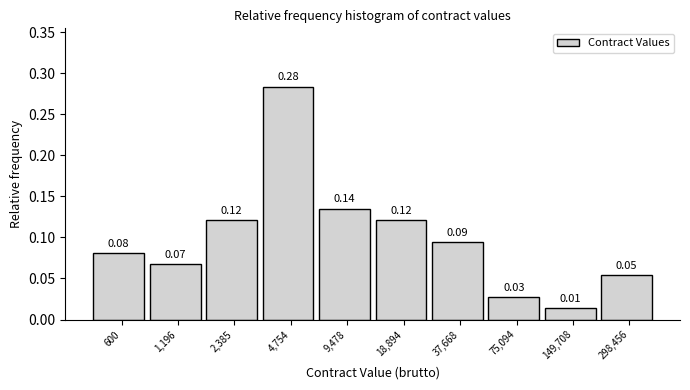

Which has a higher value, 149,708 or 18,894?

18,894